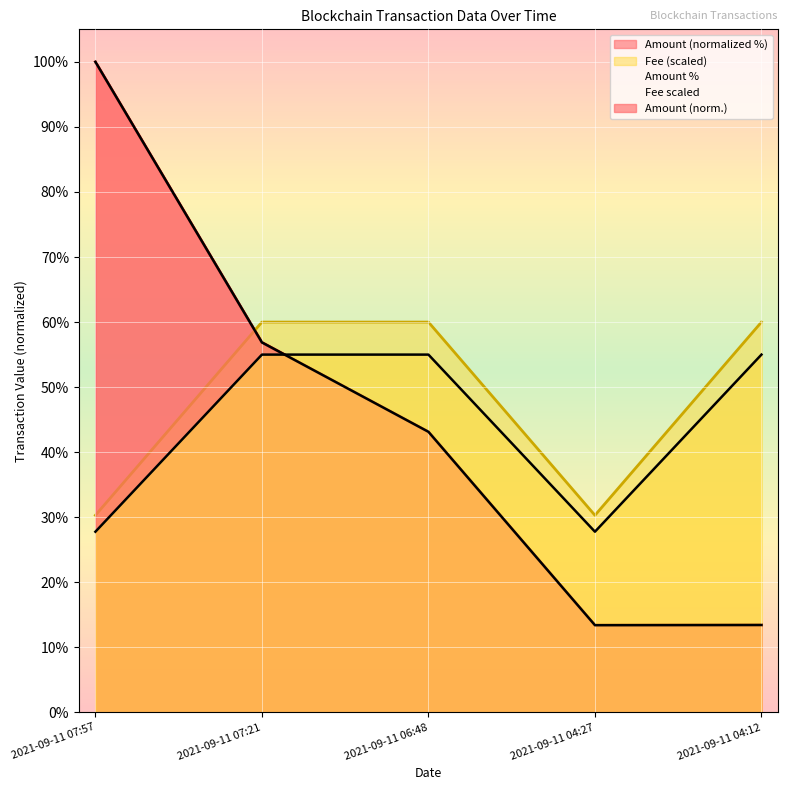

Which has a higher value, 2021-09-11 06:48 or 2021-09-11 04:12?

2021-09-11 06:48